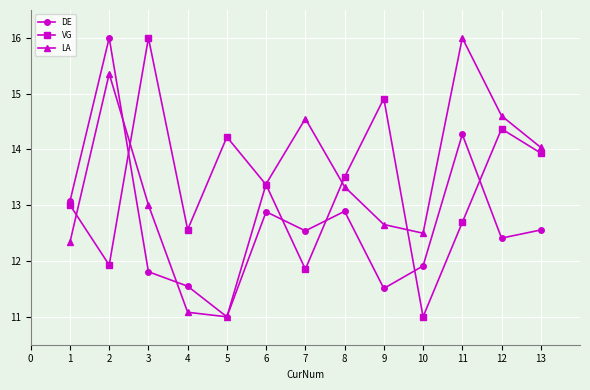

What is the value of the VG point at the 8th from the left?

13.5